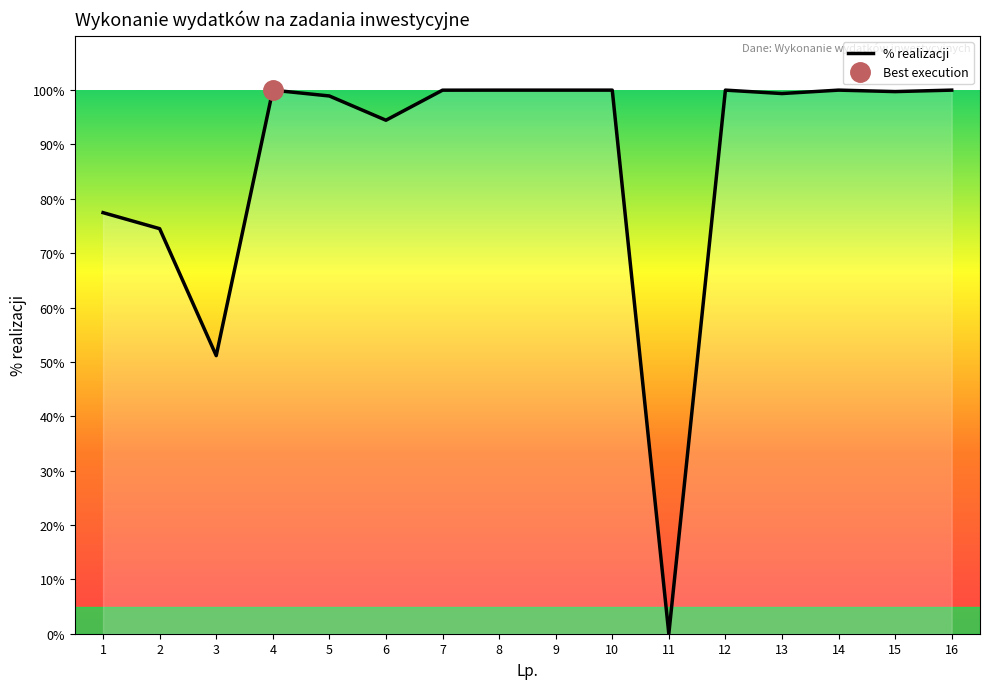

True or false: there are more than 0 points higher than both neighbors.

True